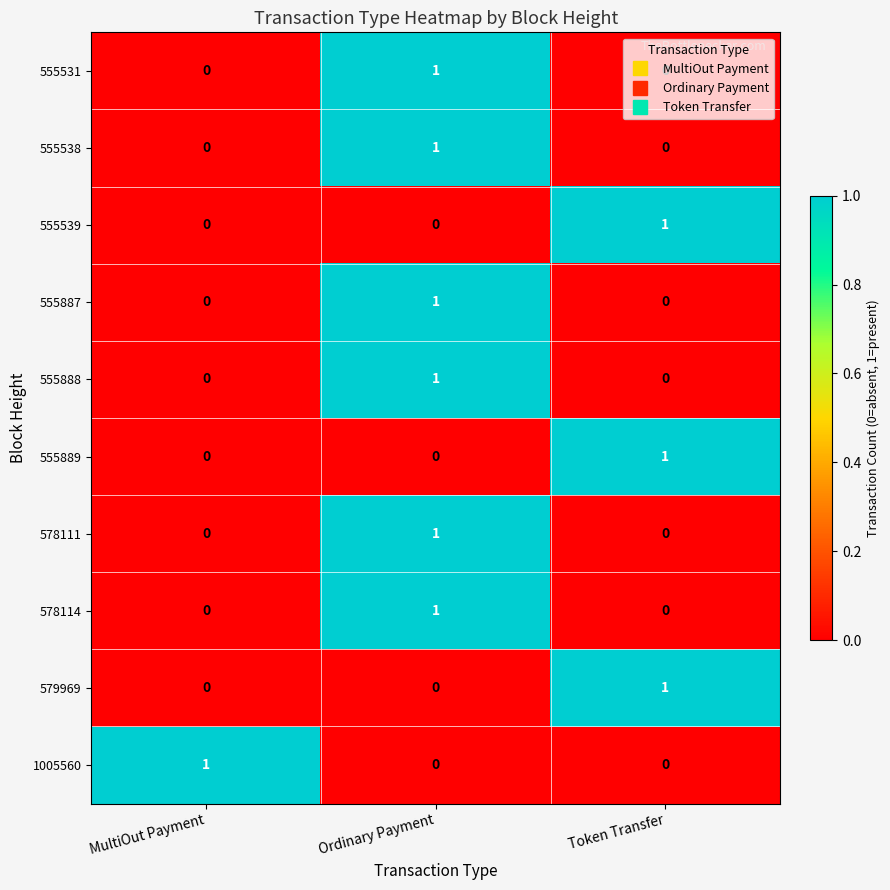

At how many categories does at least one series exceed 0?

3